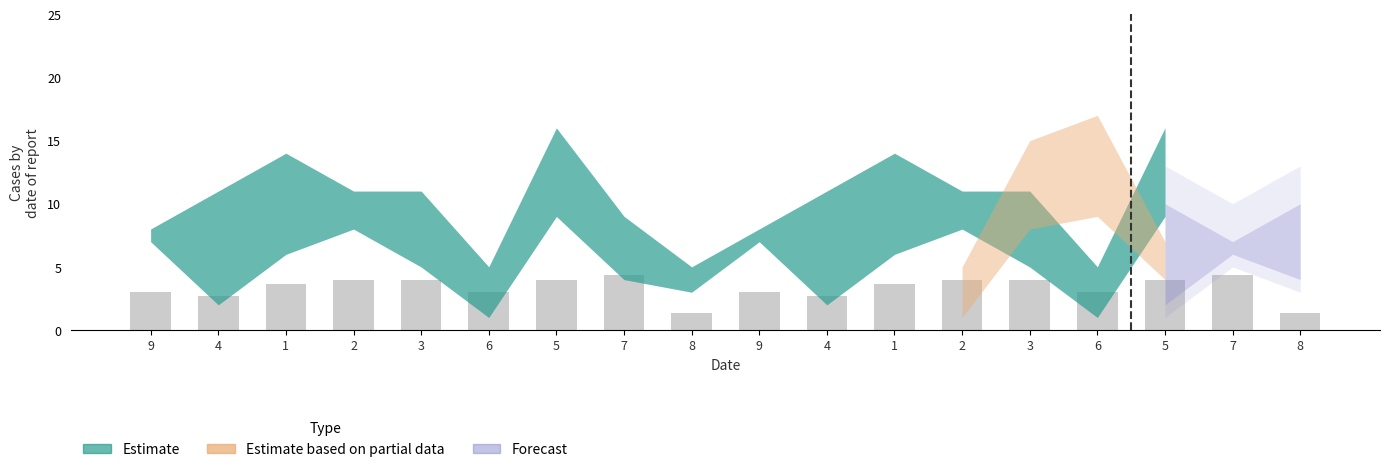

Does the chart contain any negative values?

No